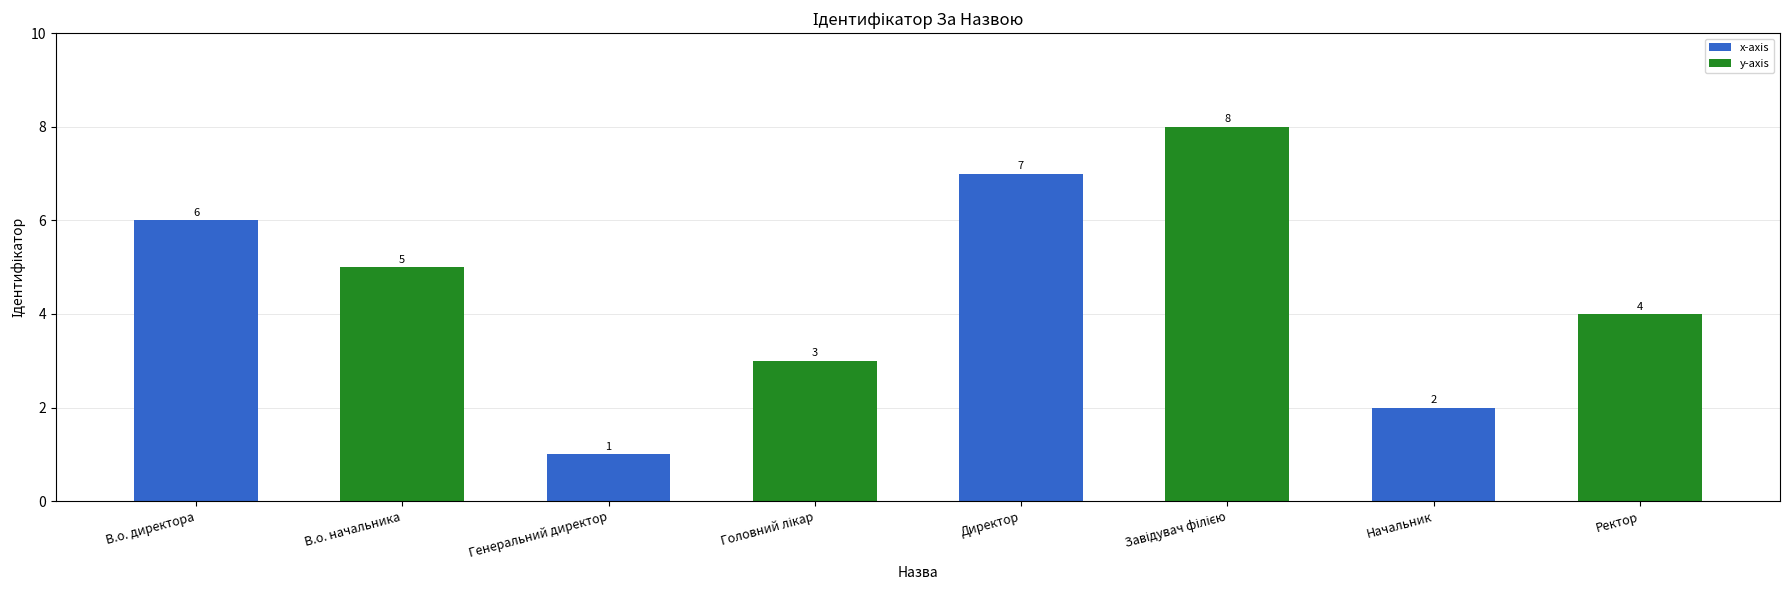

What is the change in value from В.о. начальника to Директор?

+2